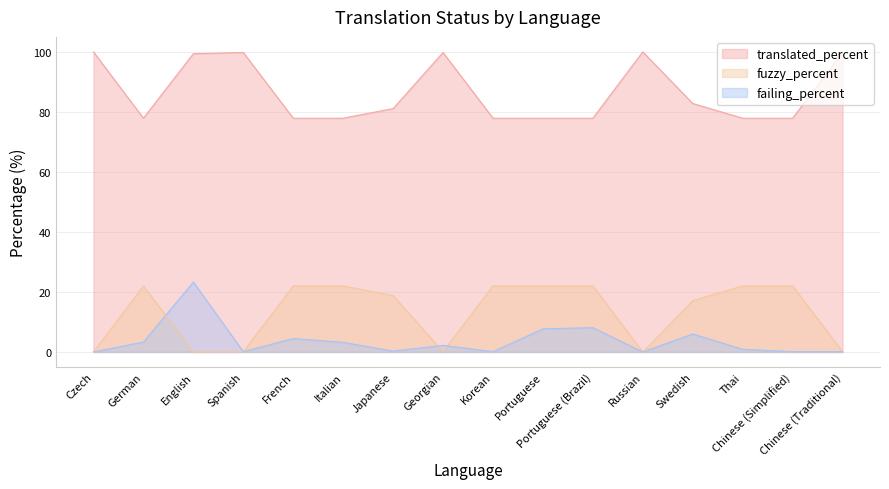

What is the difference between the maximum and second lowest values in the translated_percent series?

22.1